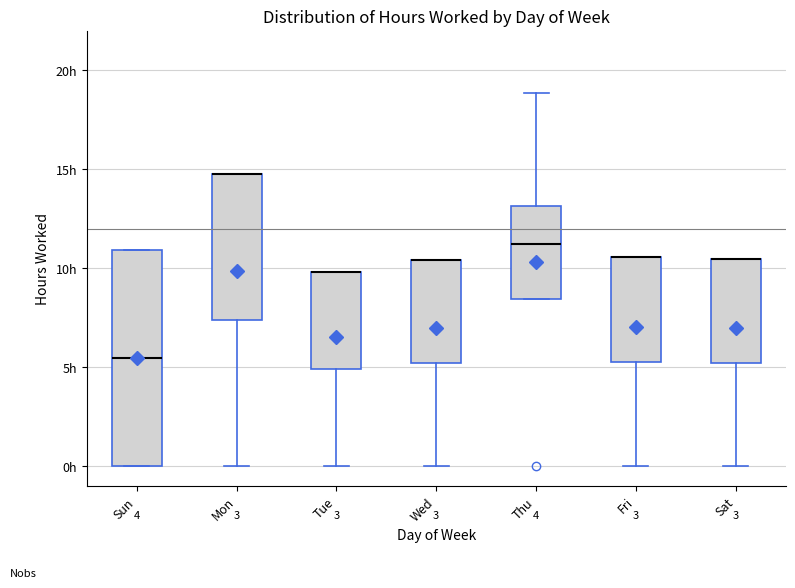

Comparing the boxes themselves (not the whiskers), which one is the tallest?

Sun